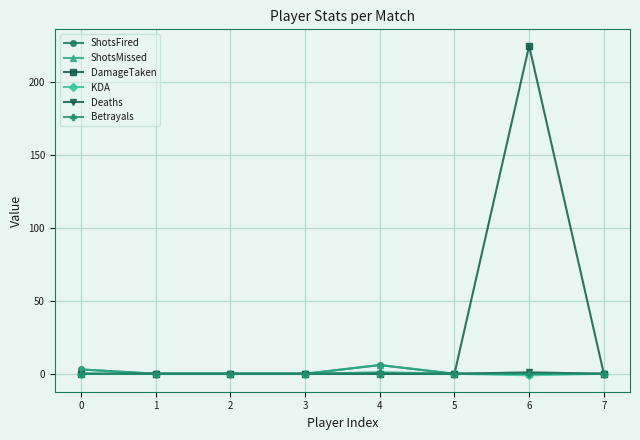

Is this an area chart (filled region under the line)?

No